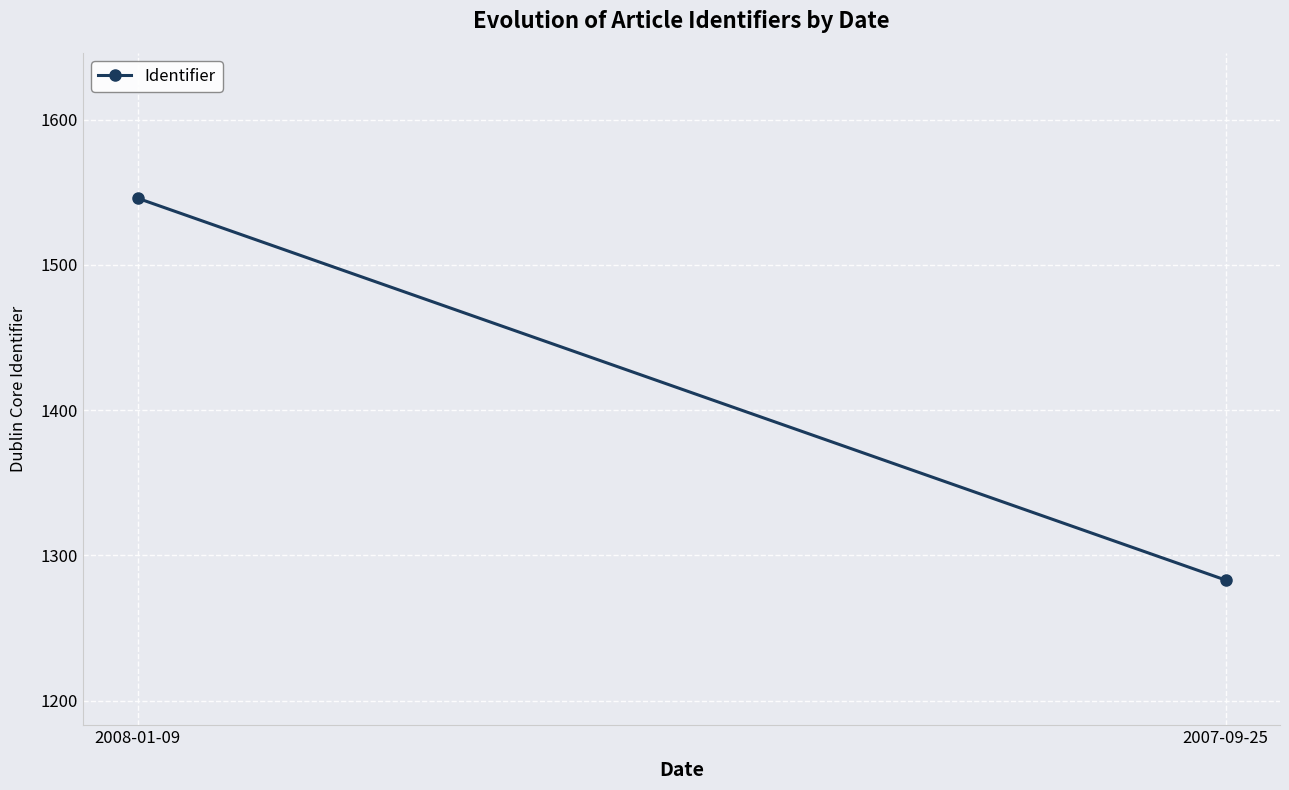

What is the greatest value displayed?

1546